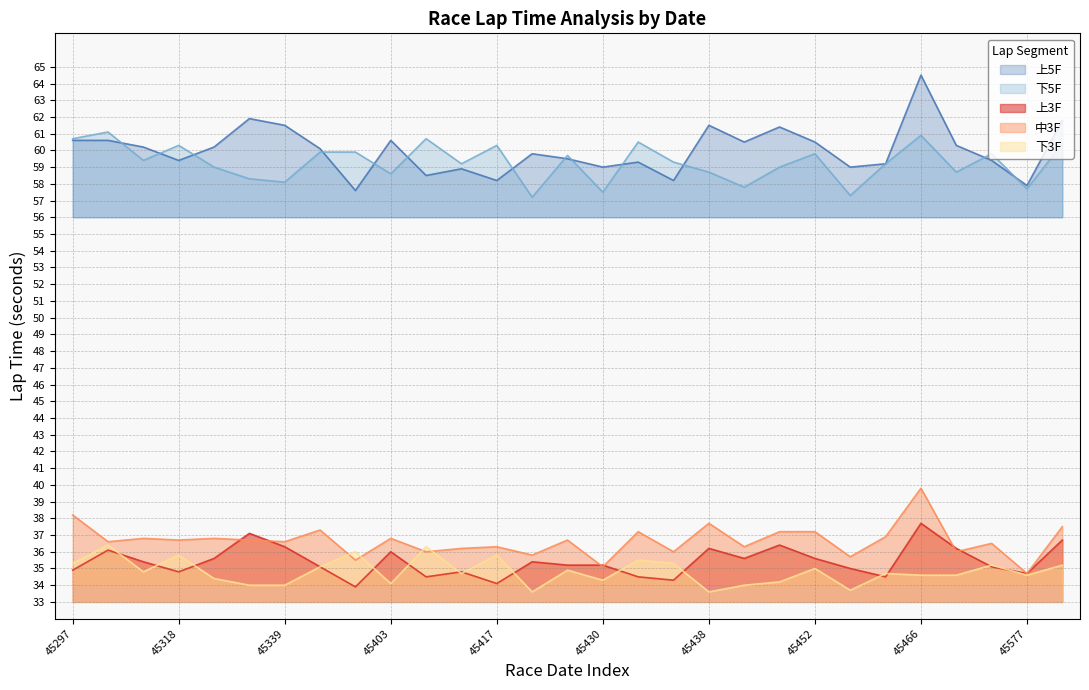

What is the sum of the 上5F values at 45578 and 45423?

121.6